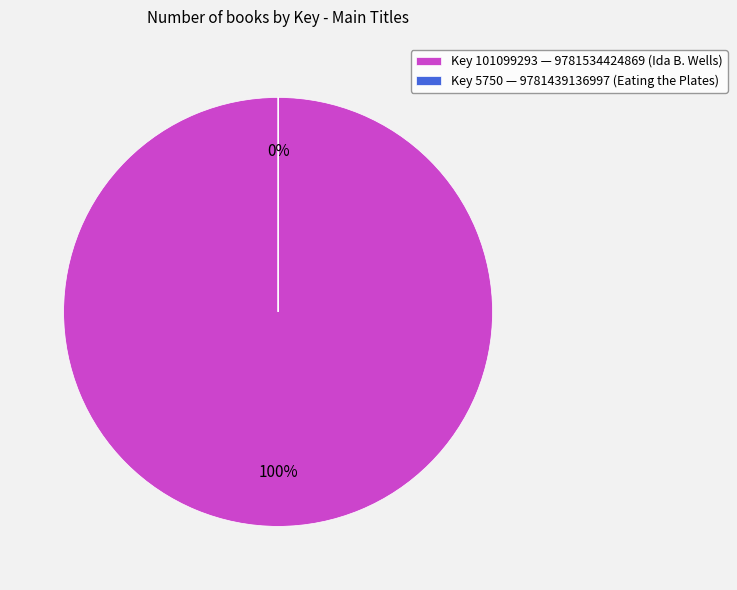

Is it true that 9781534424869 (Ida B. Wells) is 100% of the pie?

True